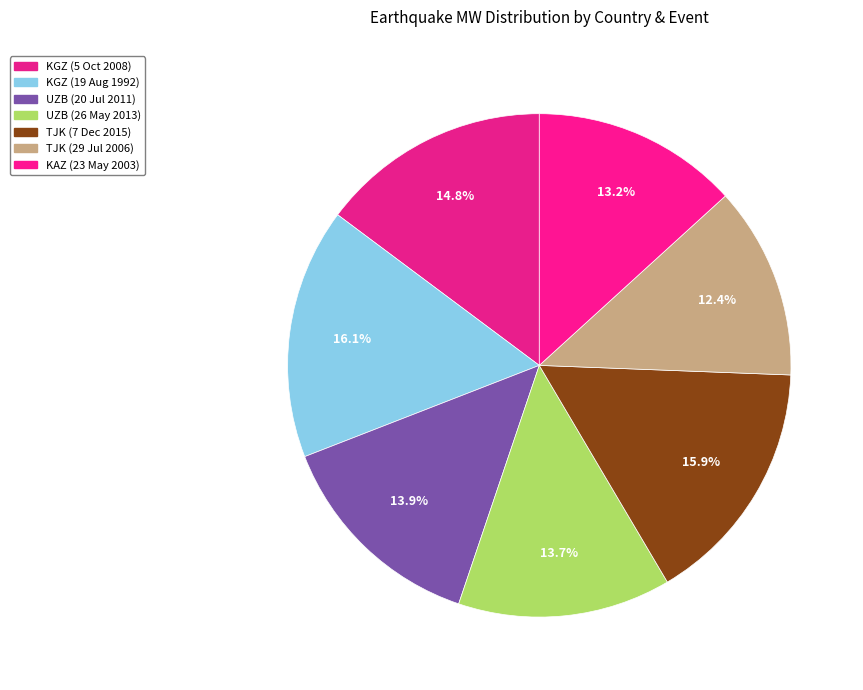

Rank the categories by value from lowest to highest.

TJK (29 Jul 2006), KAZ (23 May 2003), UZB (26 May 2013), UZB (20 Jul 2011), KGZ (5 Oct 2008), TJK (7 Dec 2015), KGZ (19 Aug 1992)